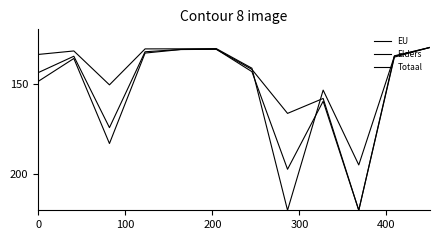

How many lines are shown in the chart?

3